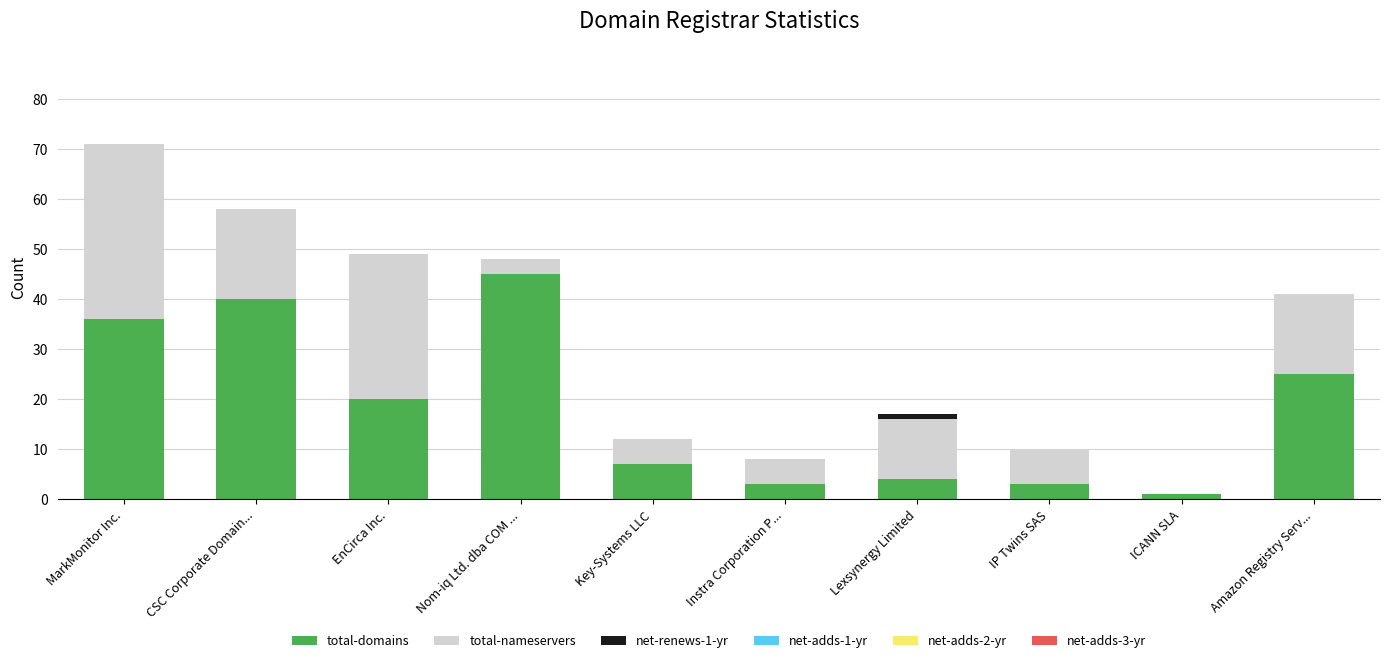

Reading right to left, transcribe the values for total-domains.

Amazon Registry Serv...=25	ICANN SLA=1	IP Twins SAS=3	Lexsynergy Limited=4	Instra Corporation P...=3	Key-Systems LLC=7	Nom-iq Ltd. dba COM ...=45	EnCirca Inc.=20	CSC Corporate Domain...=40	MarkMonitor Inc.=36